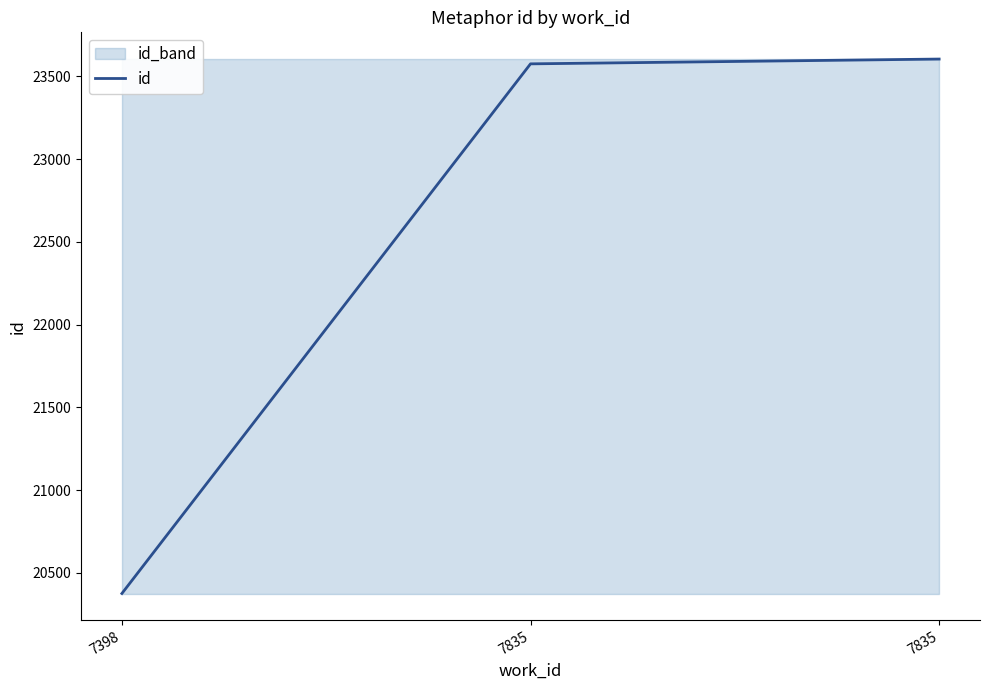

What is the approximate value at 7835, to the nearest 100?

23600